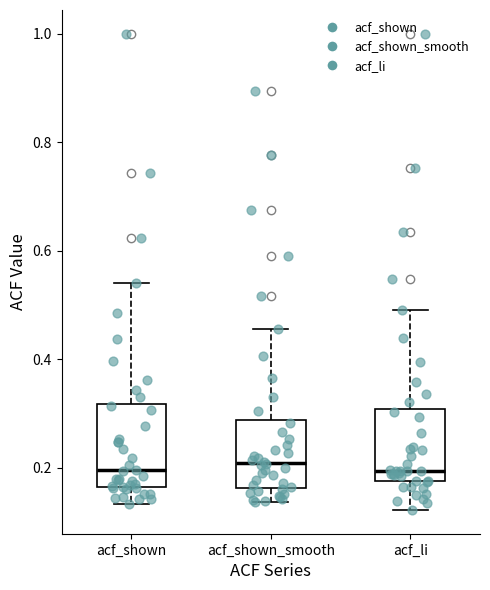

Reading left to right, read every box against the y-axis: the position of its median line, the range the box covers, and the ends of its whiskers. The values are not printed on the chart, so give them approximately, as read against the axis.

acf_shown: median 0.20, box 0.16 to 0.32, whiskers 0.14 to 0.54
acf_shown_smooth: median 0.20, box 0.16 to 0.28, whiskers 0.14 to 0.46
acf_li: median 0.20, box 0.18 to 0.30, whiskers 0.12 to 0.50